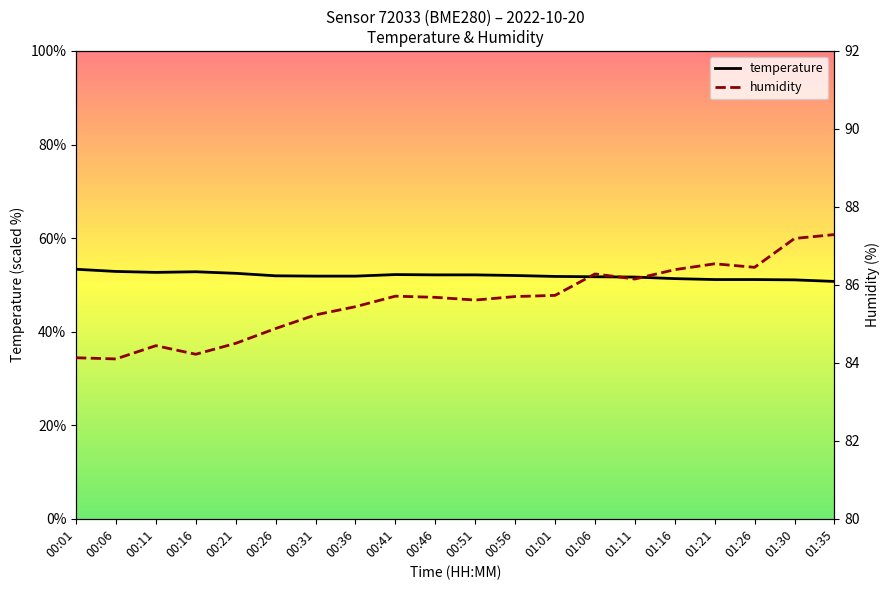

True or false: temperature and humidity intersect in this chart.

False